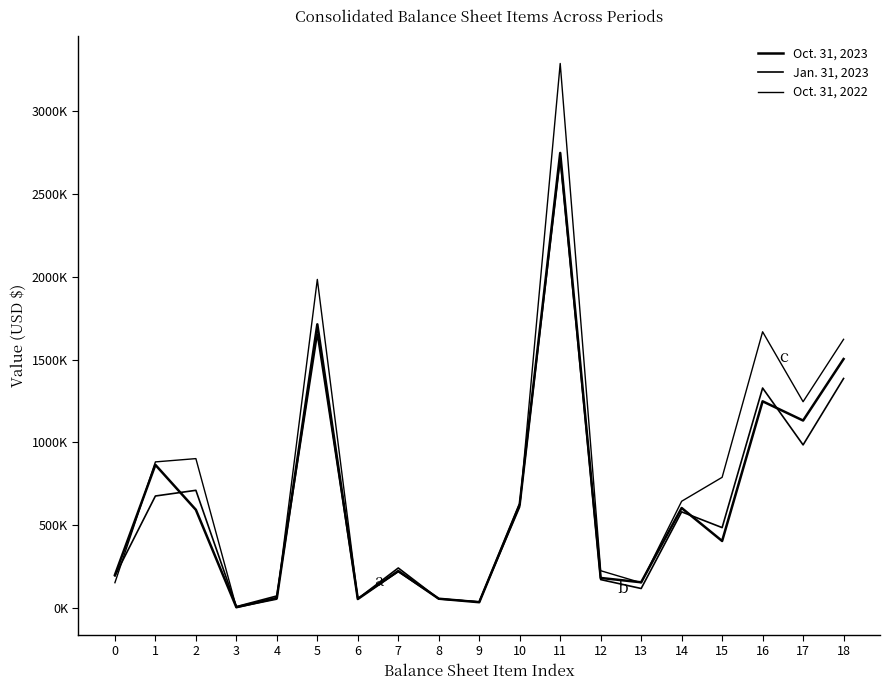

Is this an area chart (filled region under the line)?

No